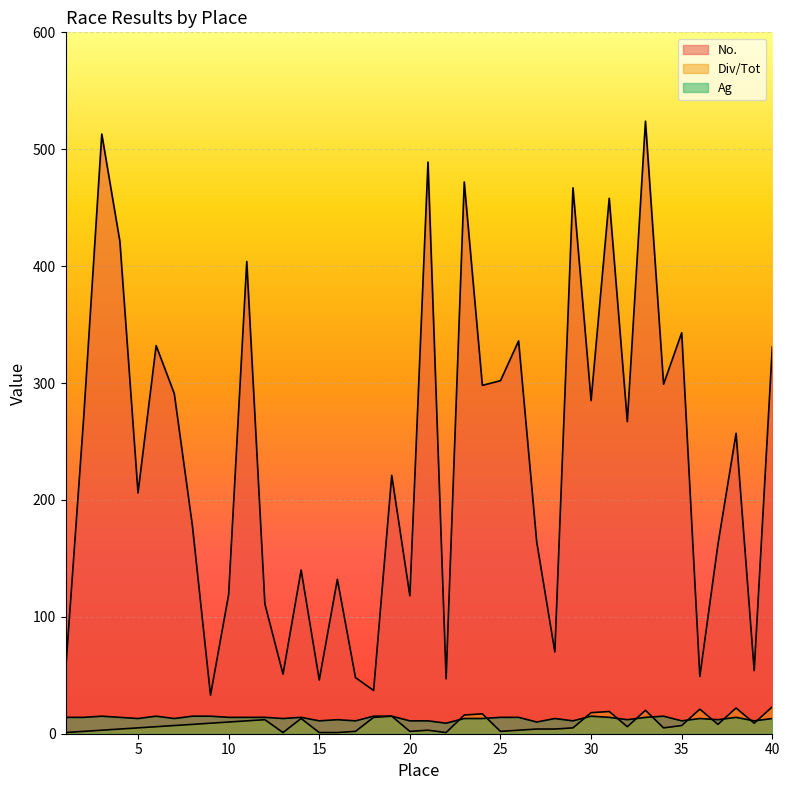

How many data points in No. are less than 257?

20